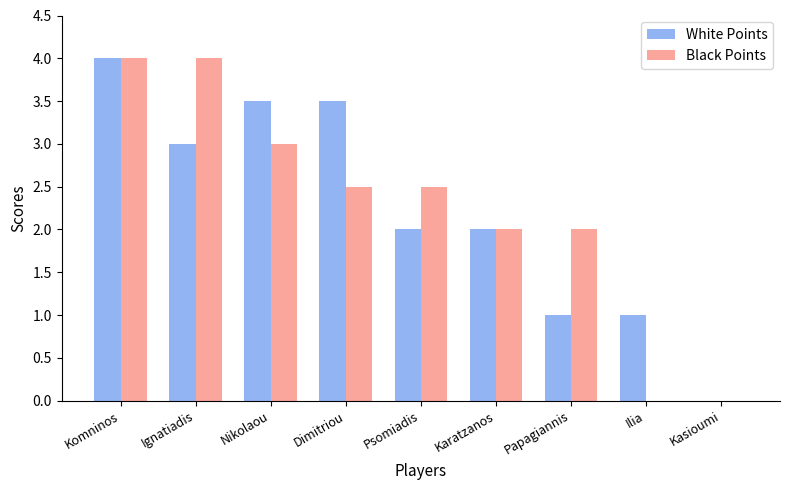

Reading right to left, list all the values displayed in this chart.

White Points: 0.0	1.0	1.0	2.0	2.0	3.5	3.5	3.0	4.0
Black Points: 0.0	0.0	2.0	2.0	2.5	2.5	3.0	4.0	4.0